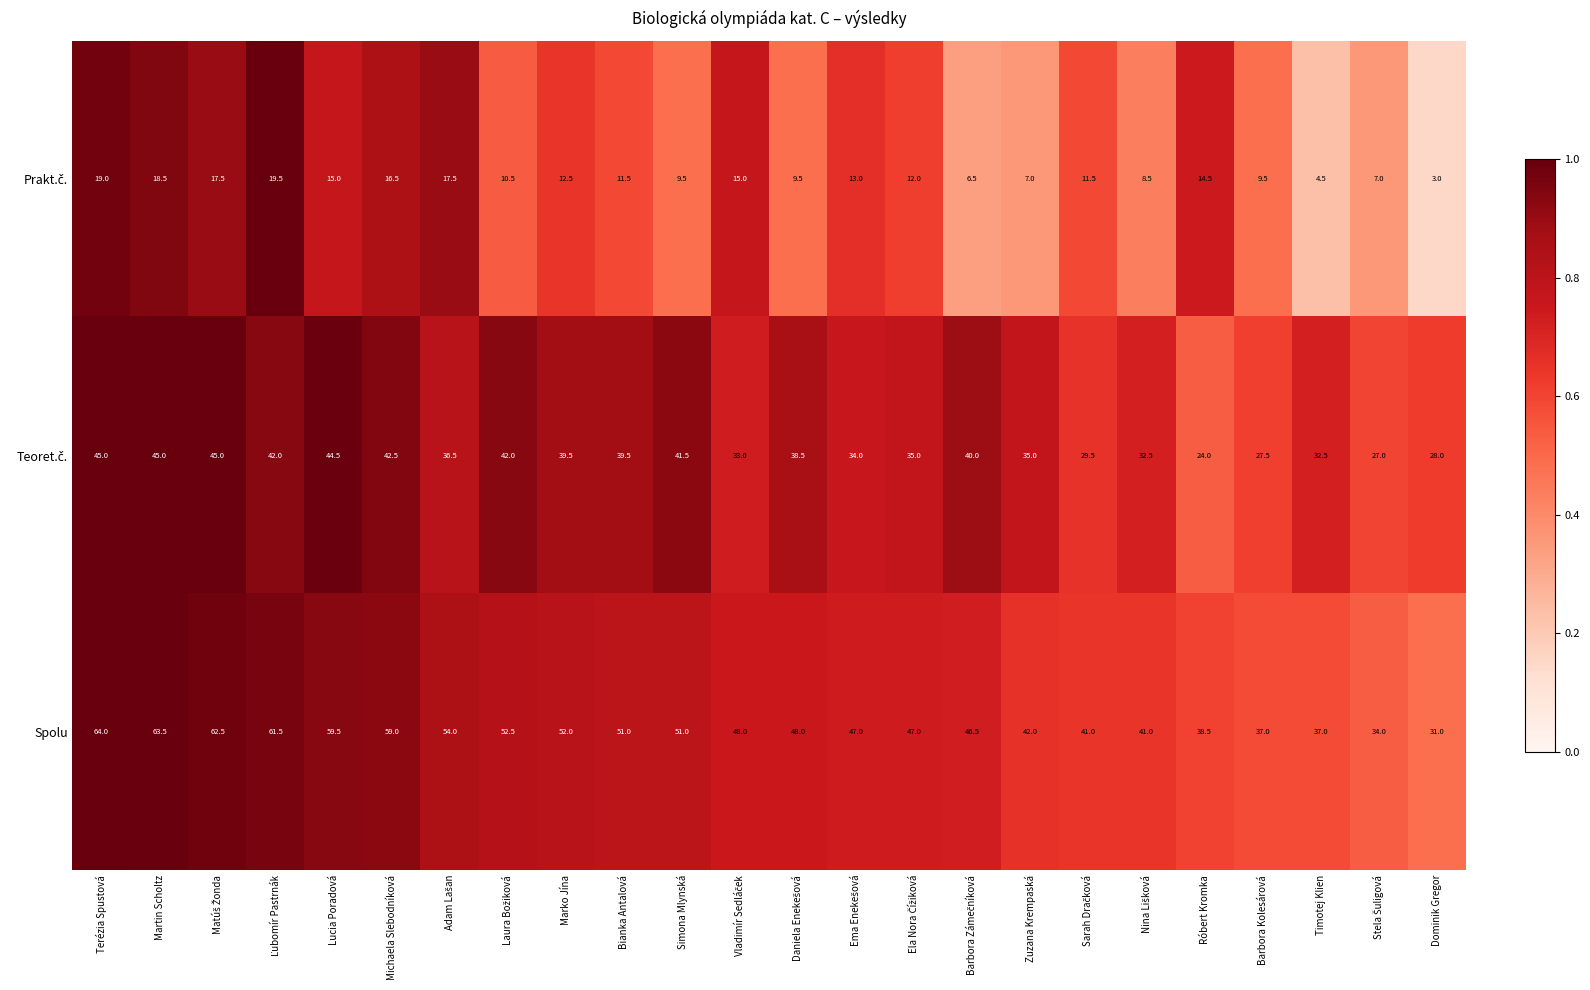

At which label does Spolu first exceed 48?

Terézia Spustová